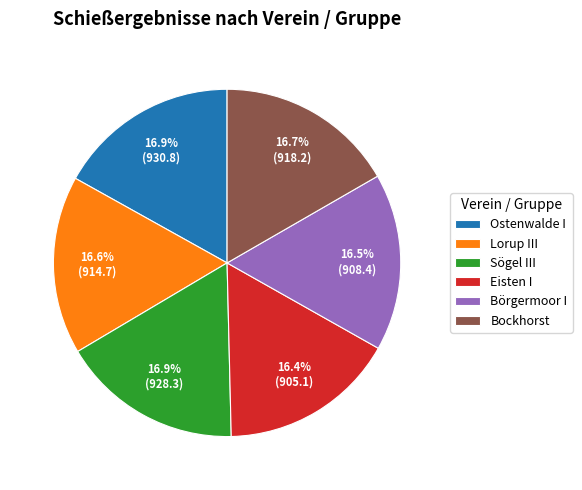

Is it true that Eisten I is 16% of the pie?

True